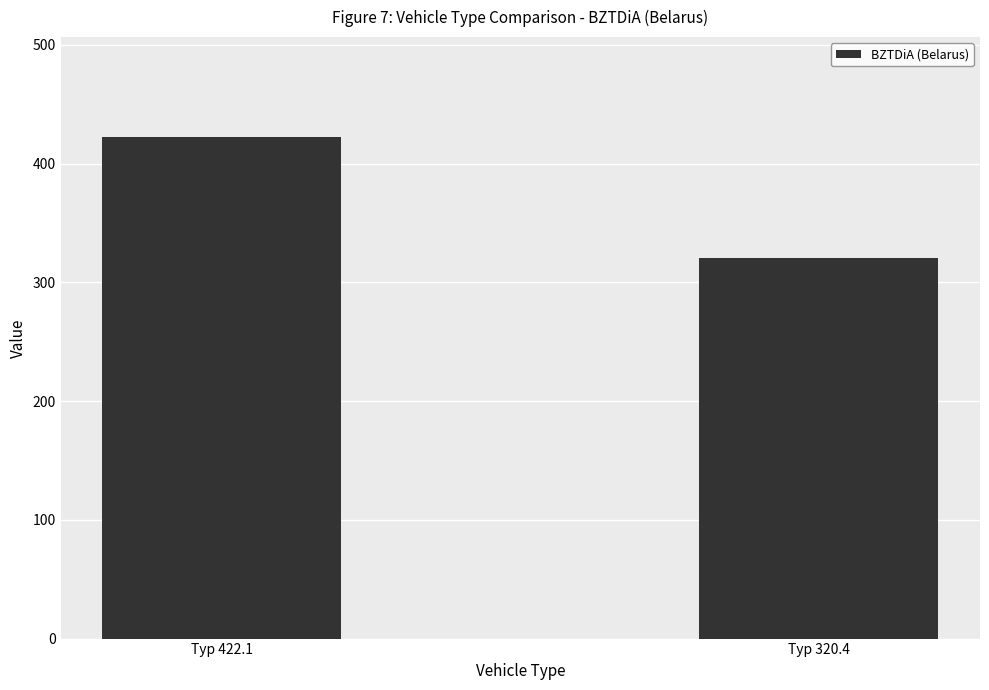

Count the number of data series in this chart.

1